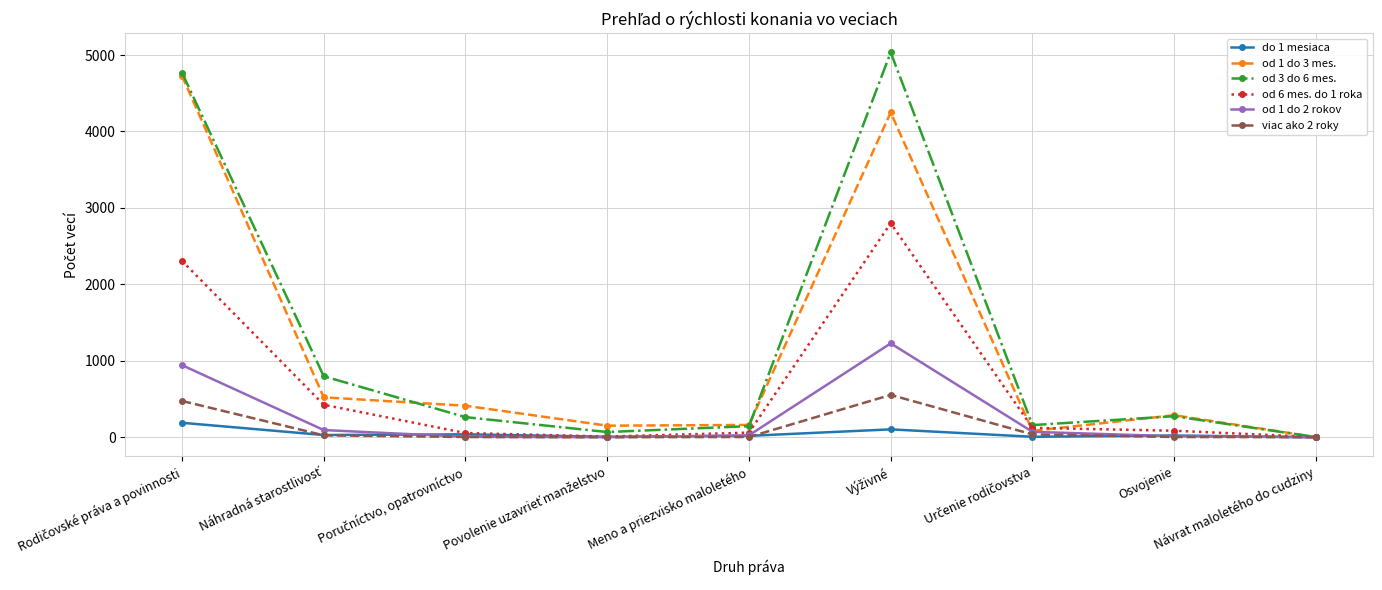

What is the greatest value displayed?

5034